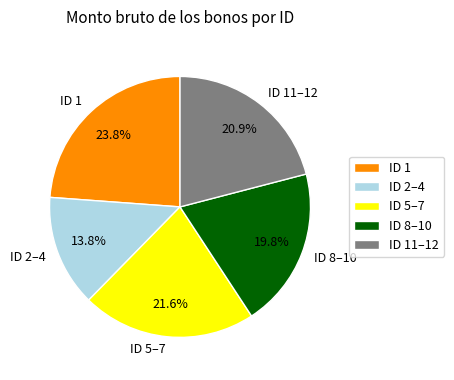

What is the largest slice in the pie chart?

ID 1